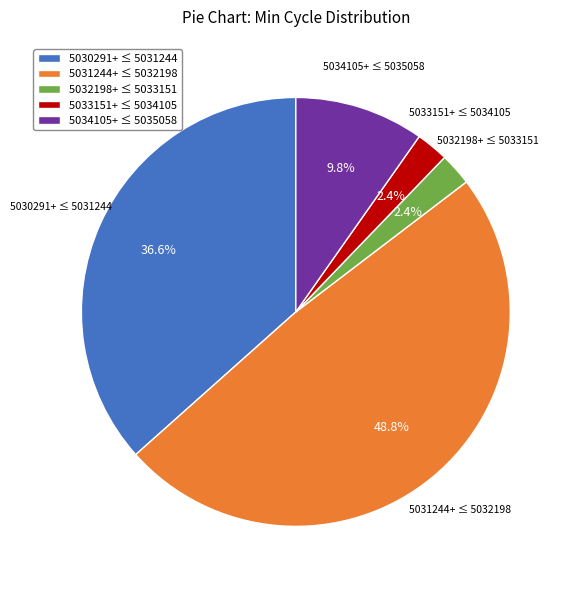

Does any single category account for the majority?

No